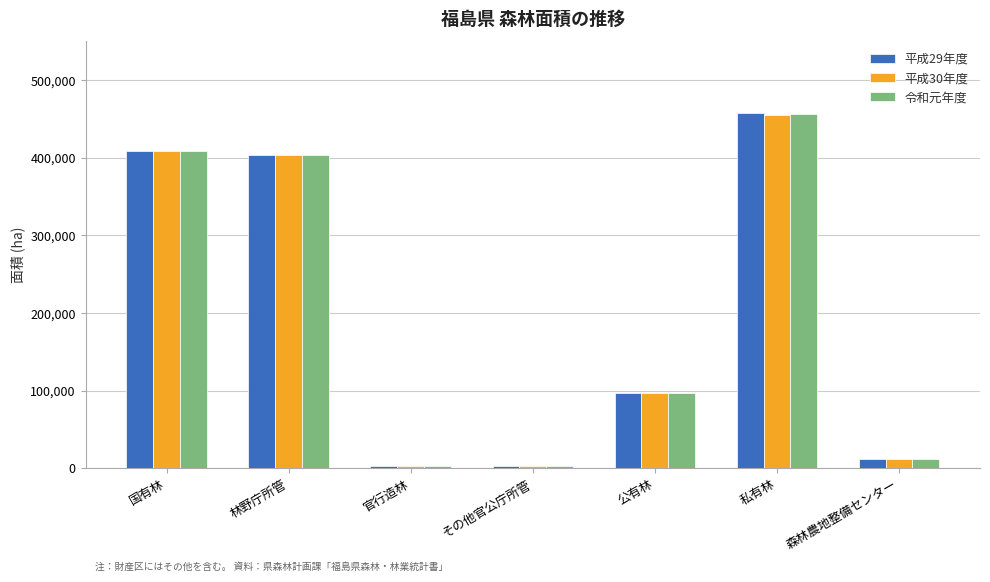

At which category does the chart reach its peak across all series?

私有林